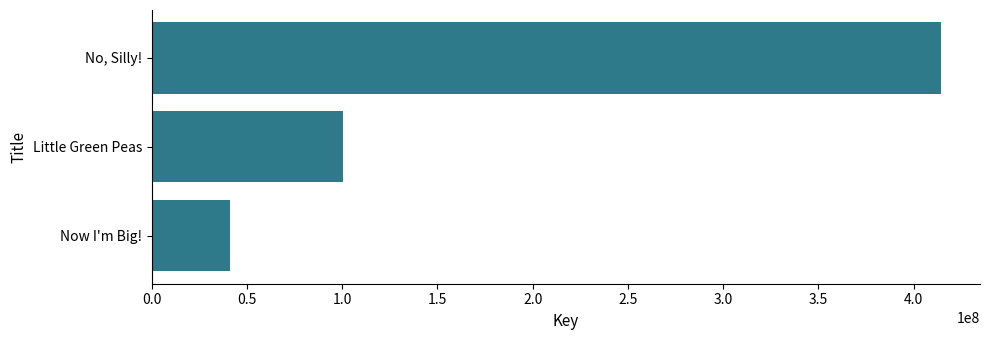

Approximately how many times larger is the value at No, Silly! compared to Little Green Peas?

4.1